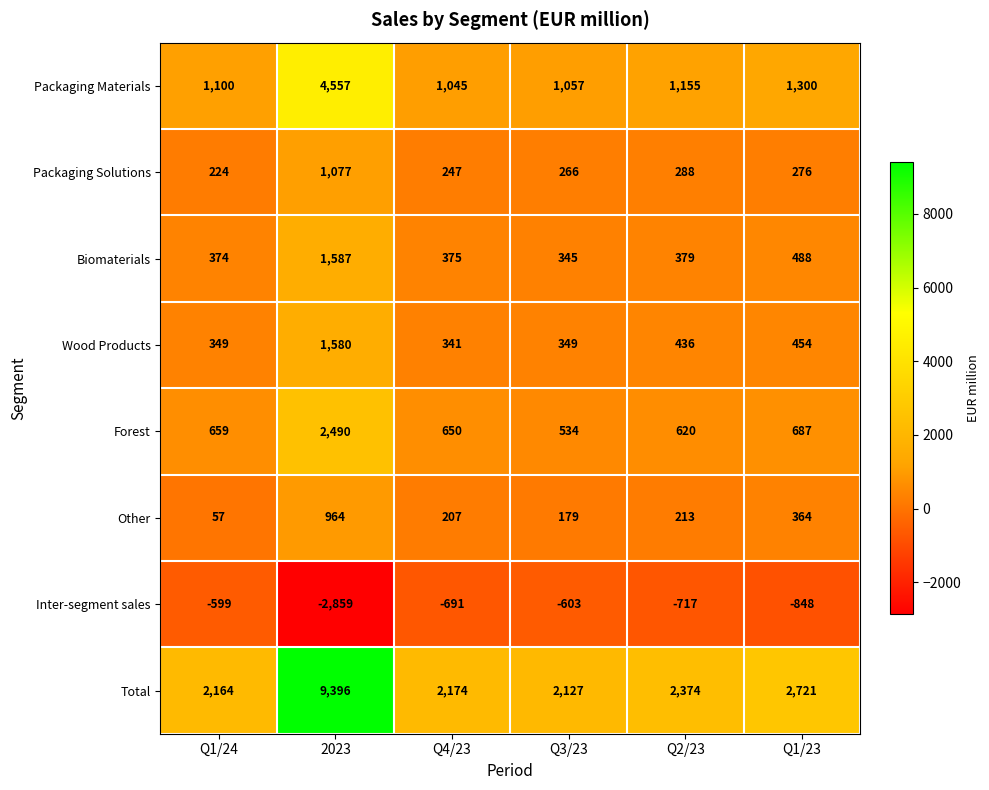

At which label does Wood Products reach its peak?

2023